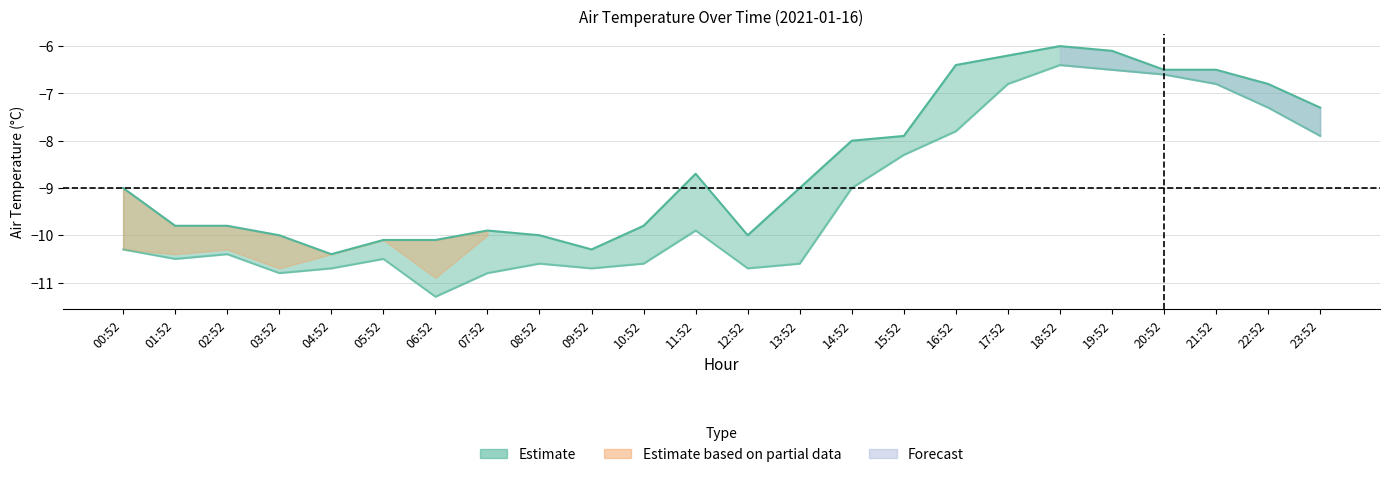

True or false: AIR_TEMP_MIN has more than 1 interior local peaks.

True